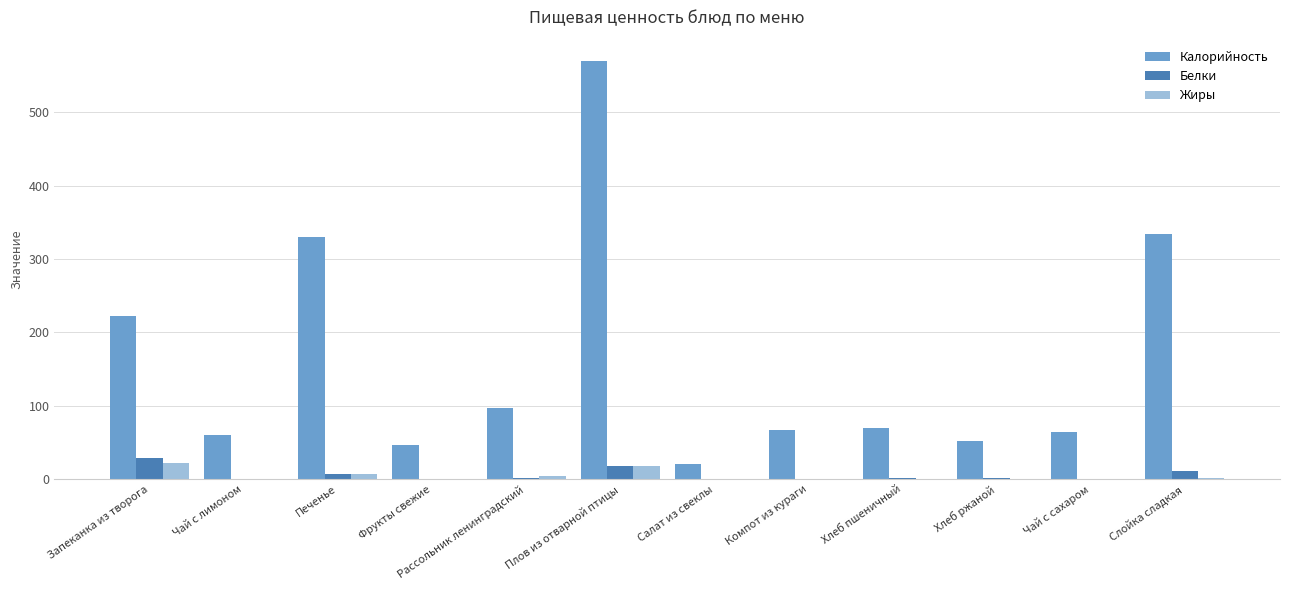

How many groups of bars are there?

12